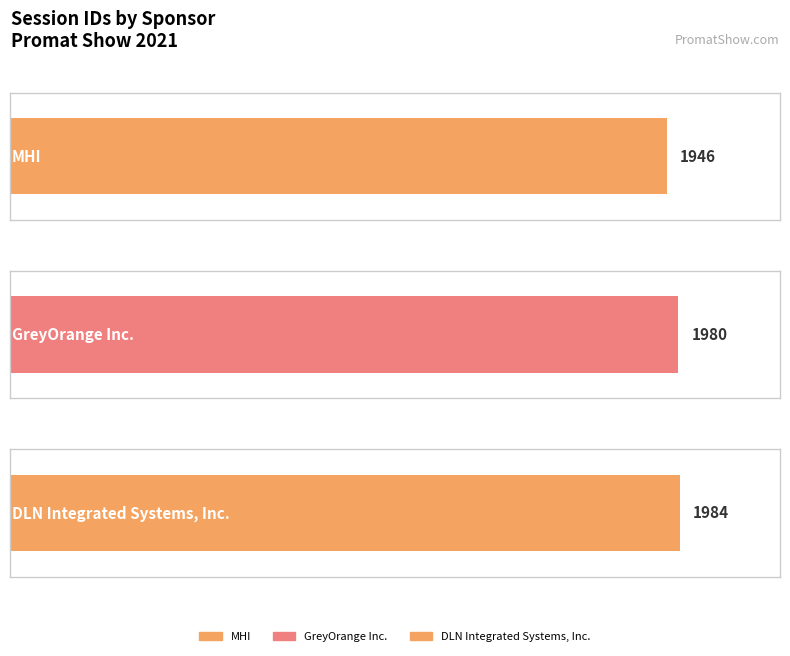

Between GreyOrange Inc. and DLN Integrated Systems, Inc., which is larger?

DLN Integrated Systems, Inc.